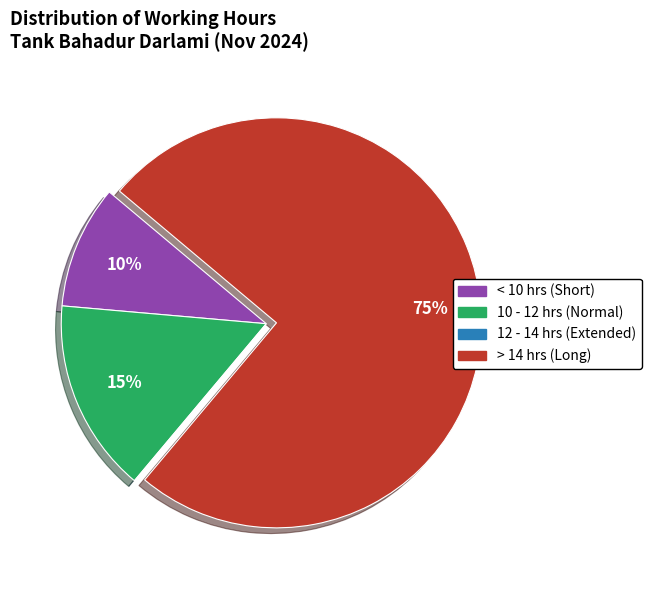

Does any single category account for the majority?

Yes